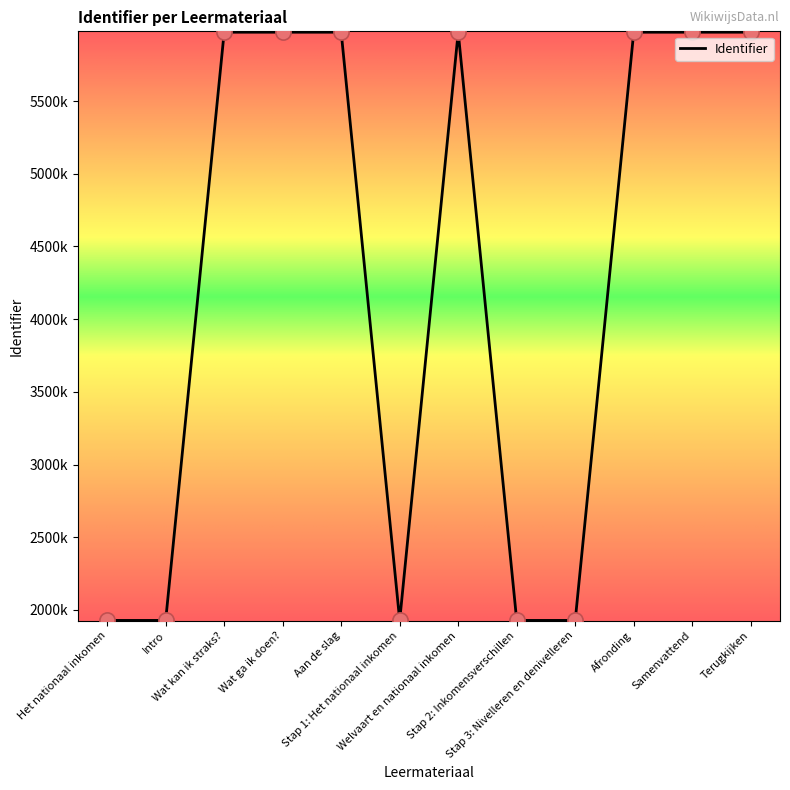

Approximately how many times larger is the value at Stap 2: Inkomensverschillen compared to Het nationaal inkomen?

1.0